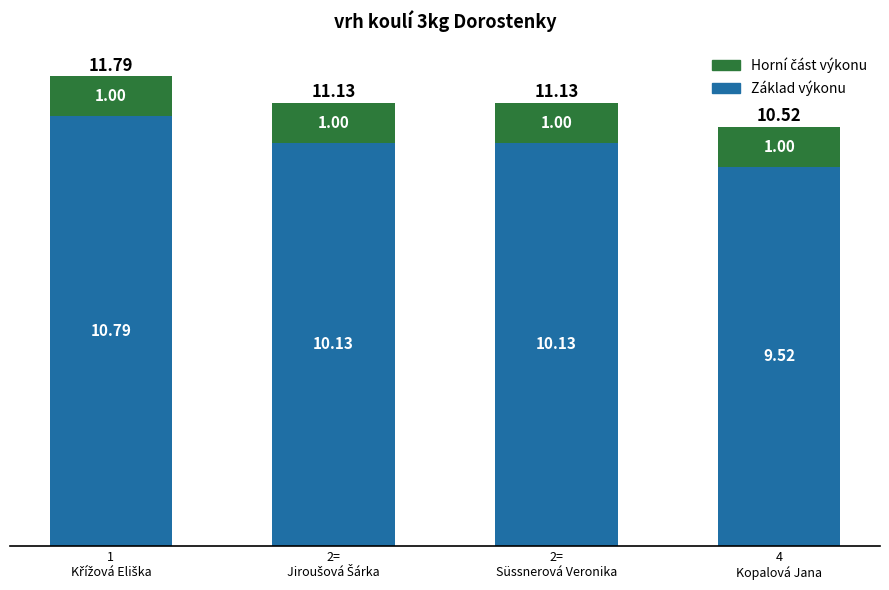

What is the average value of the Základ výkonu series?

10.1